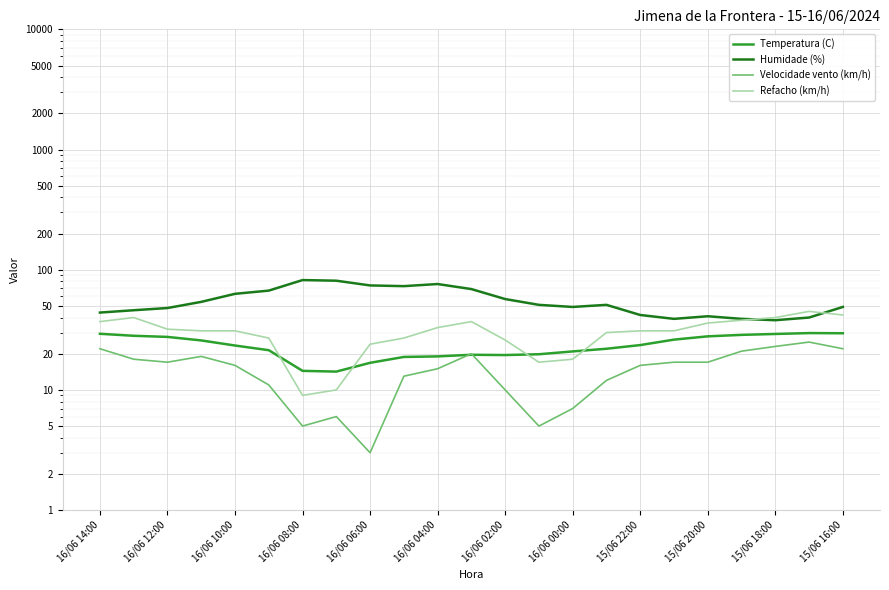

True or false: Humidade (%) and Velocidade vento (km/h) intersect in this chart.

False